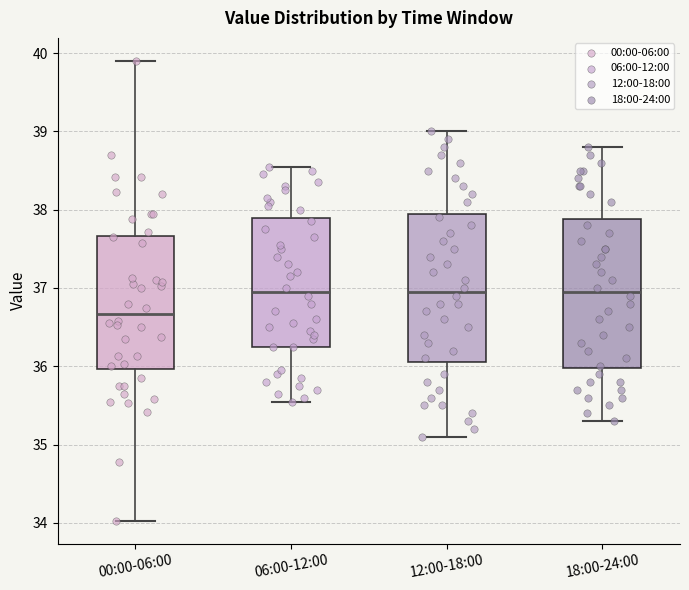

Where does the upper whisker of the box for 06:00-12:00 end on the y-axis? The values are not printed on the chart, so give them approximately, as read against the axis.

38.6